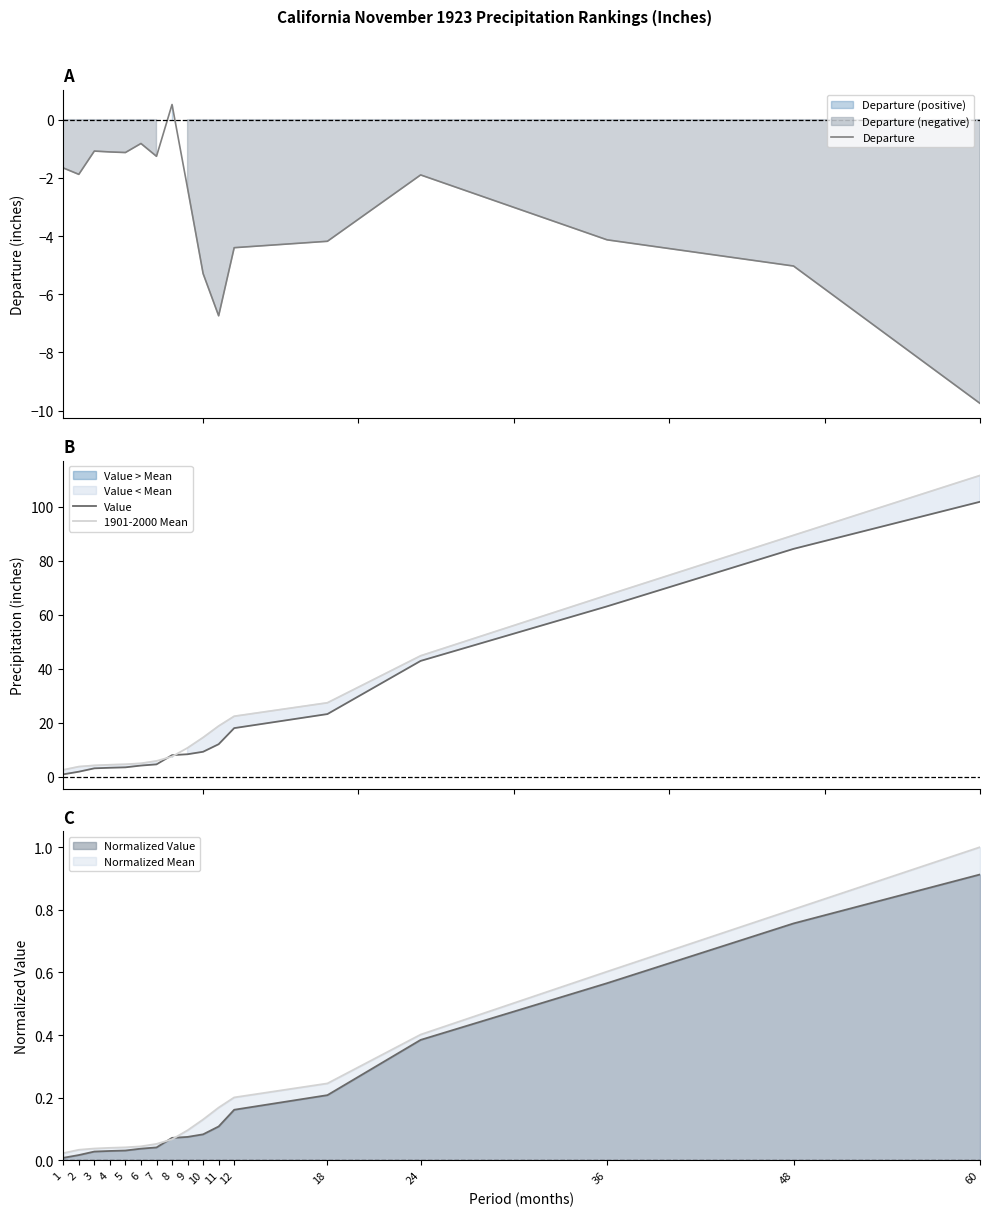

Which series changed the most between 4 and 12?

1901-2000 Mean